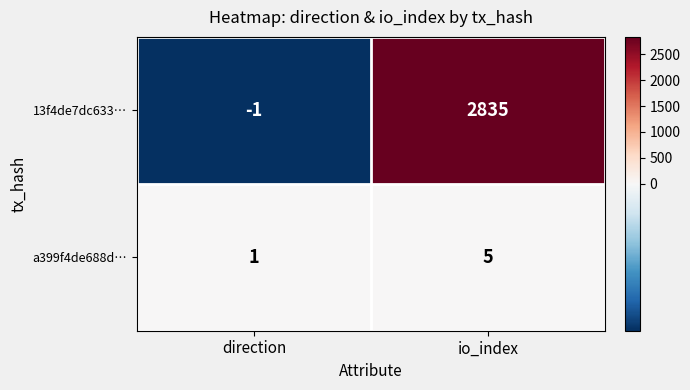

Which category has the lowest value across all series?

direction